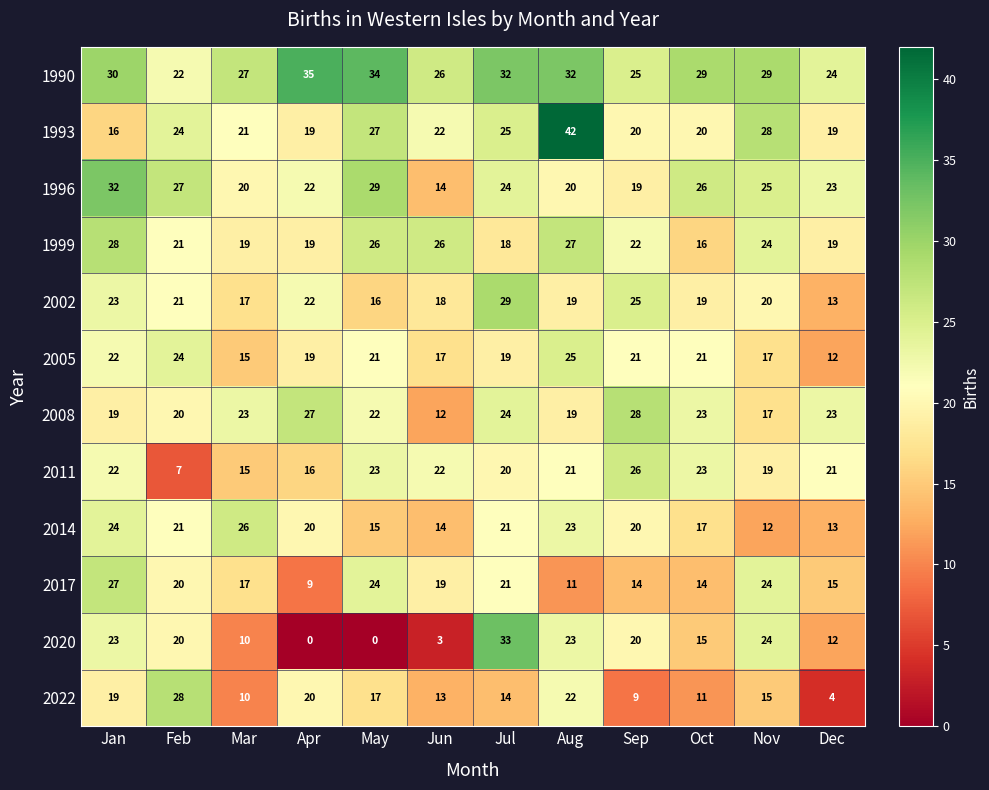

Is it true that 1999 equals 36 at Feb?

False